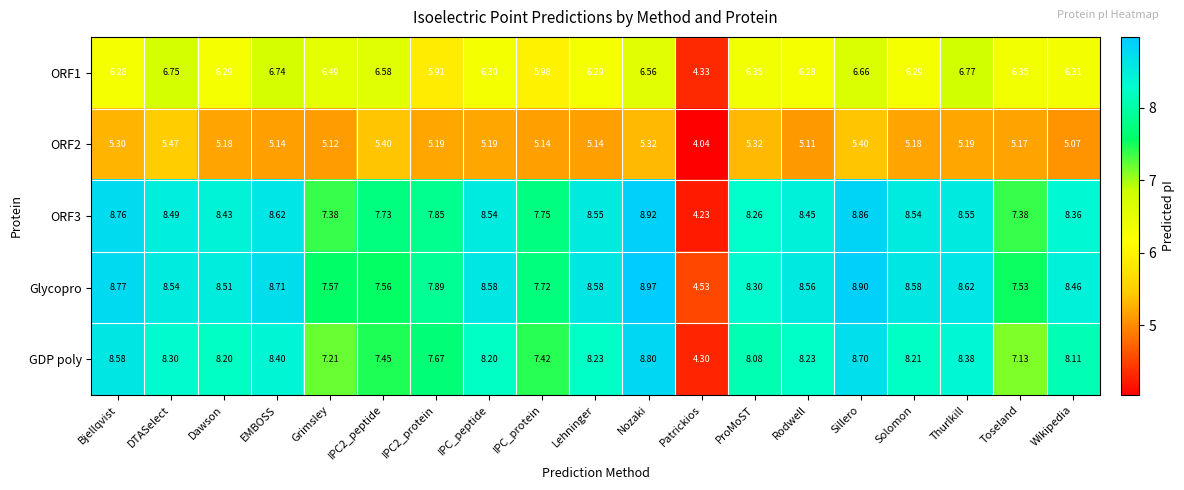

At which category is the sum across all series the highest?

Nozaki